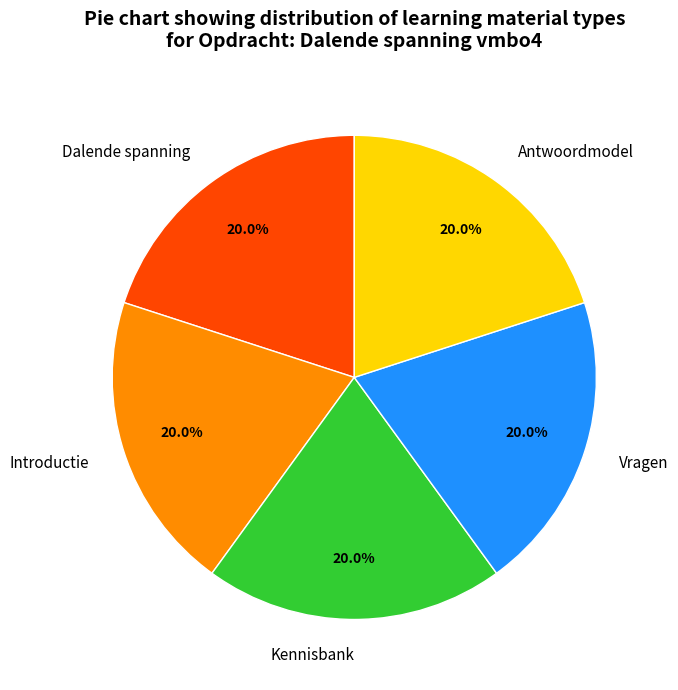

Count the number of slices in the pie.

5